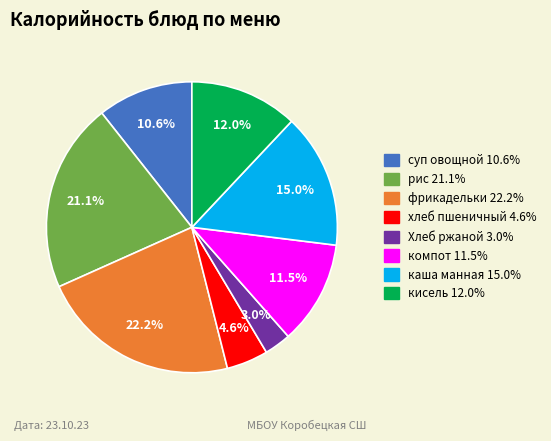

Is it true that фрикадельки is 8% of the pie?

False